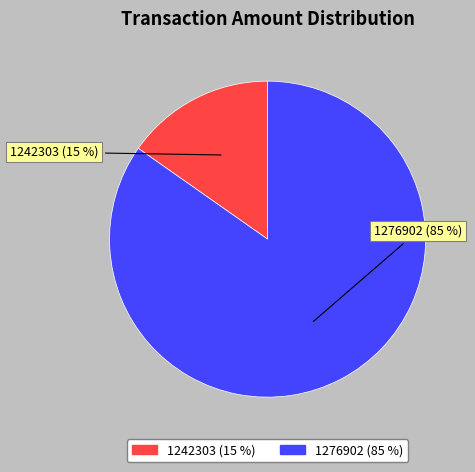

Is it true that 1242303 is 2% of the pie?

False